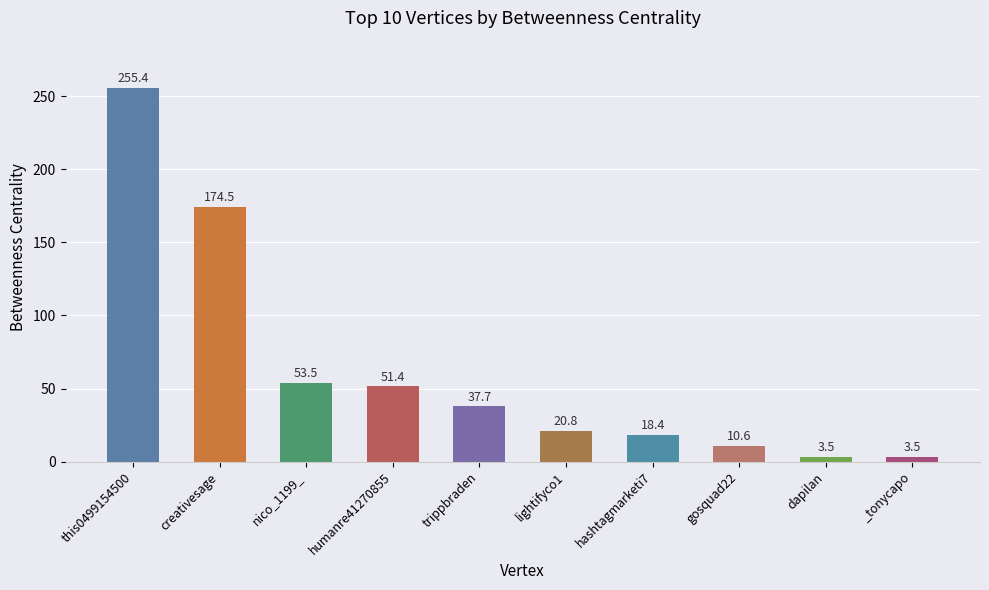

Reading right to left, what are all the values shown in this chart?

3.5	3.5	10.6	18.4	20.8	37.7	51.4	53.5	174.5	255.4